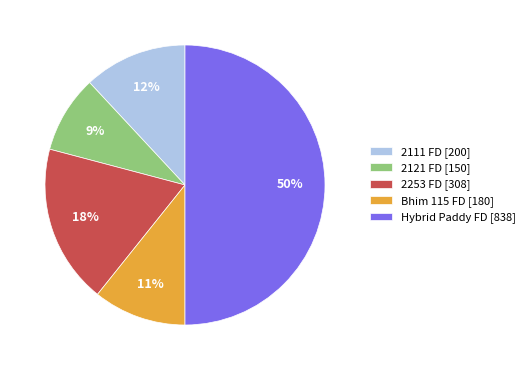

To the nearest percent, what is the combined percentage of Bhim 115 FD and 2121 FD?

20%